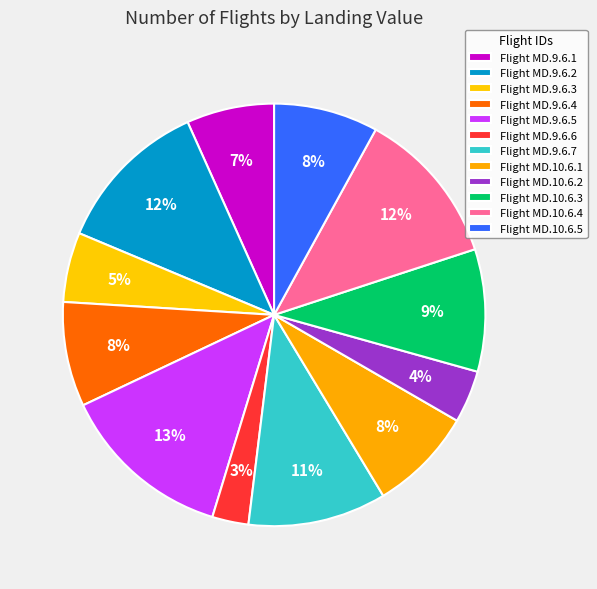

Count the number of slices in the pie.

12